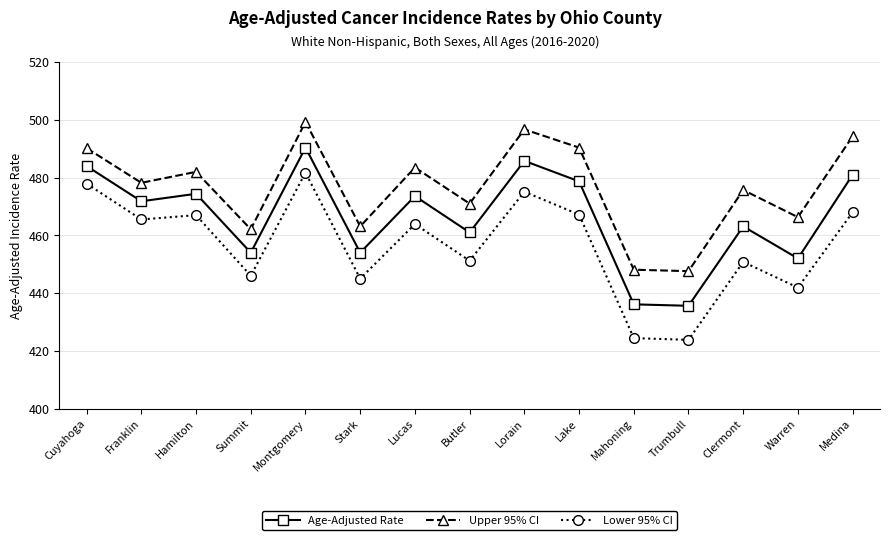

What position from the right is Warren?

2